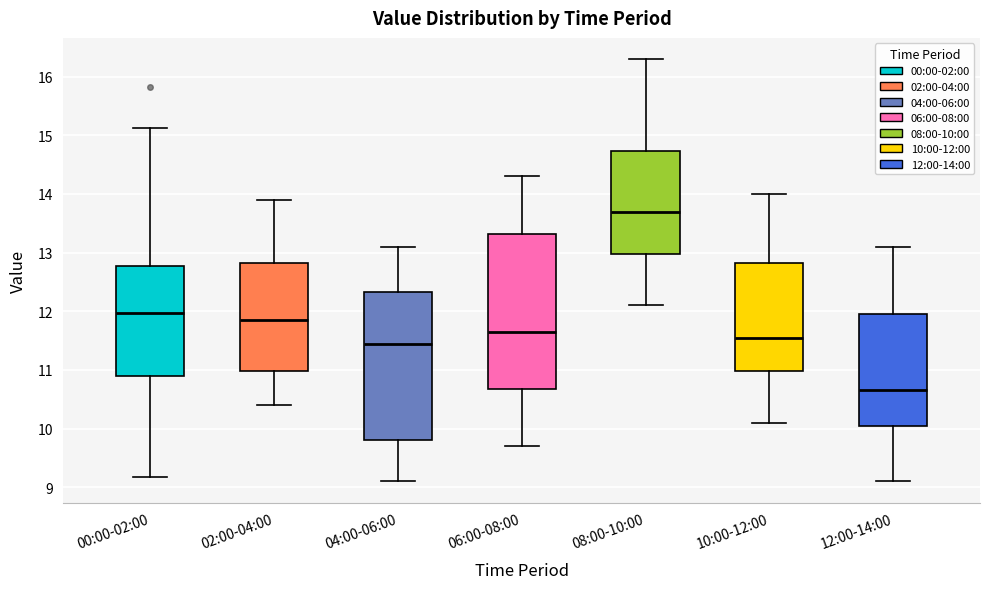

Comparing the boxes themselves (not the whiskers), which one is the tallest?

06:00-08:00